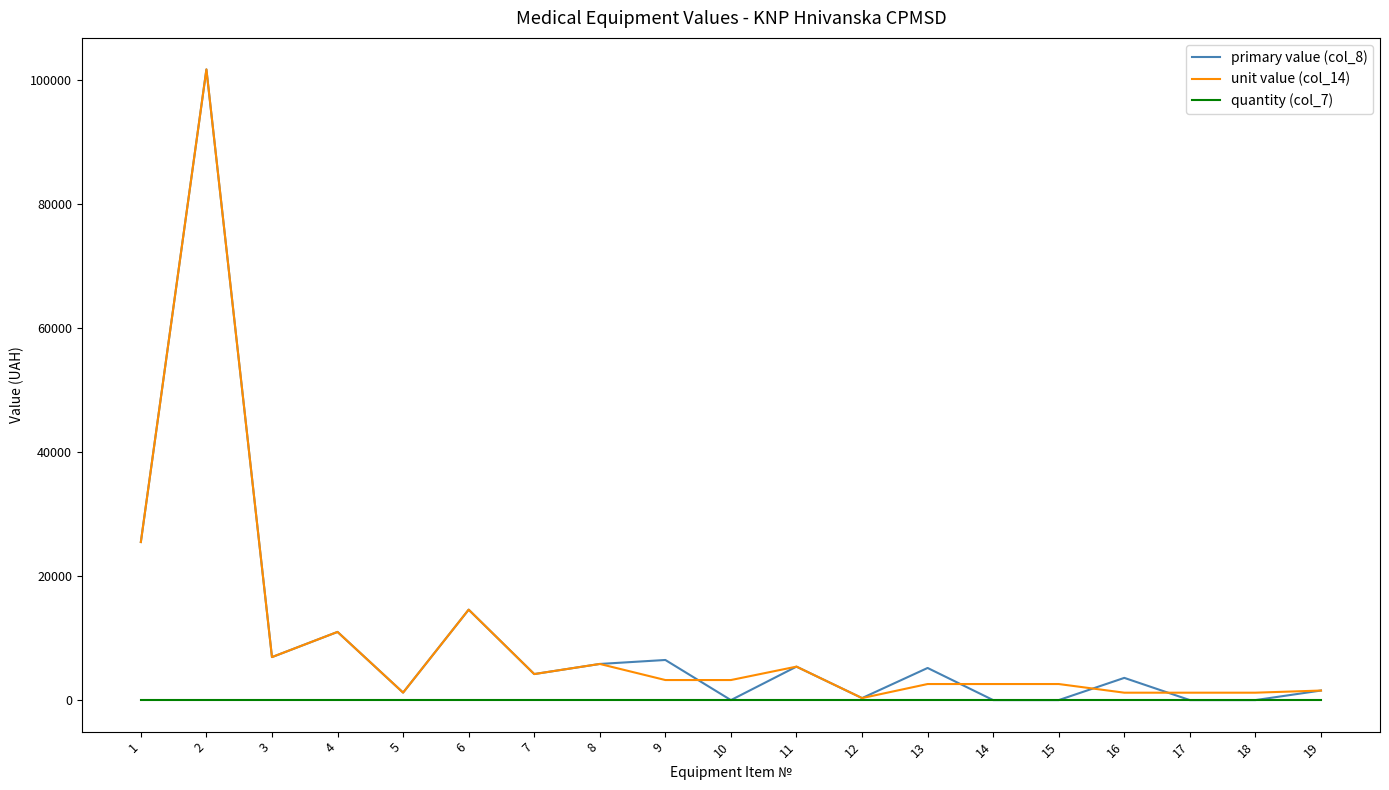

How many lines are shown in the chart?

3